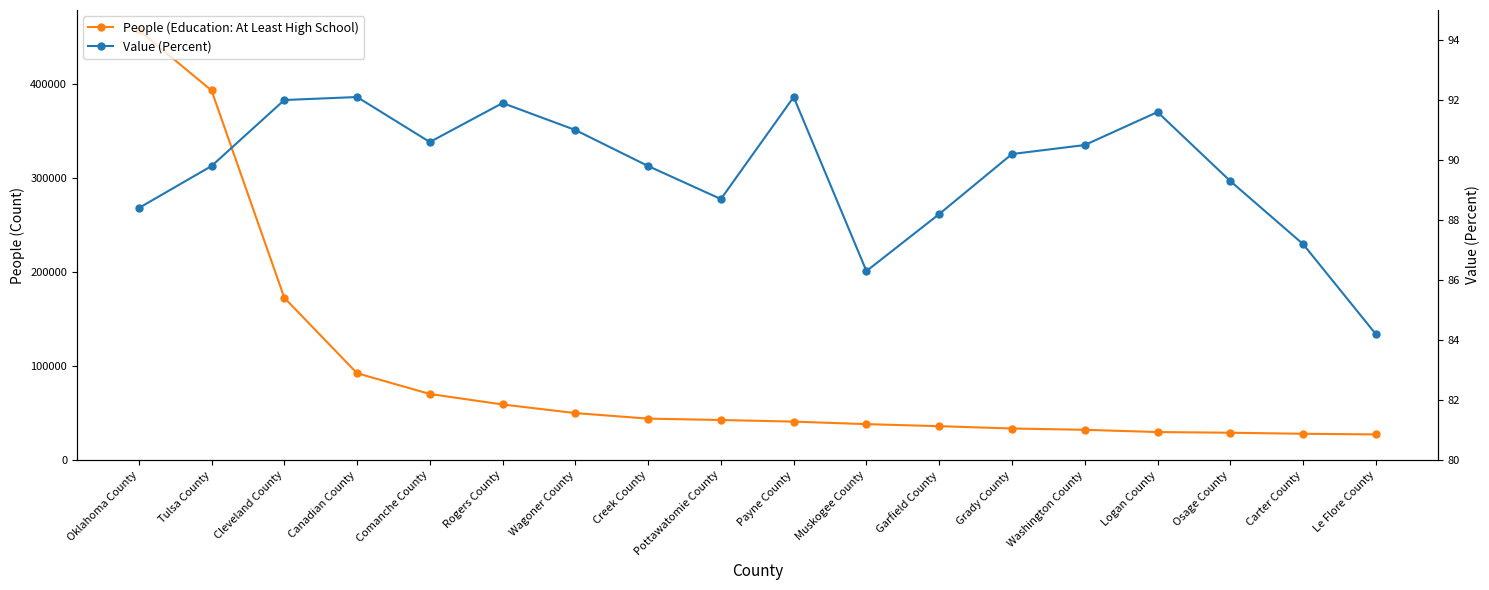

True or false: People (Education: At Least High School) and Value (Percent) intersect in this chart.

False